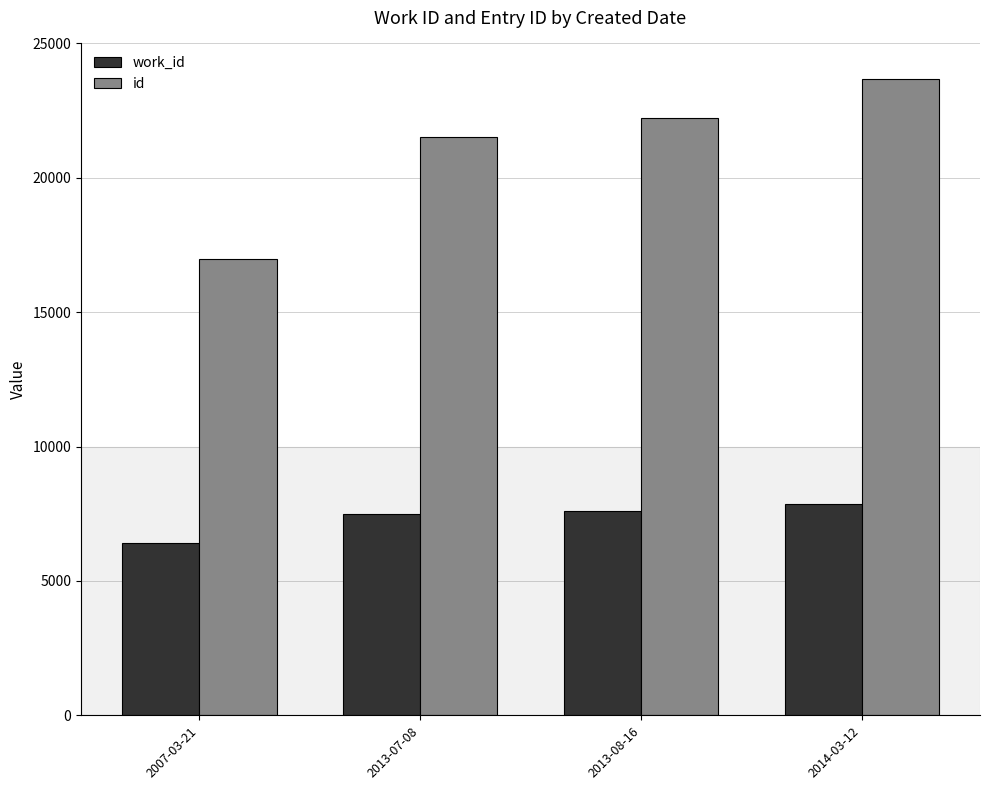

Rank the series by their average value, from lowest to highest.

work_id, id